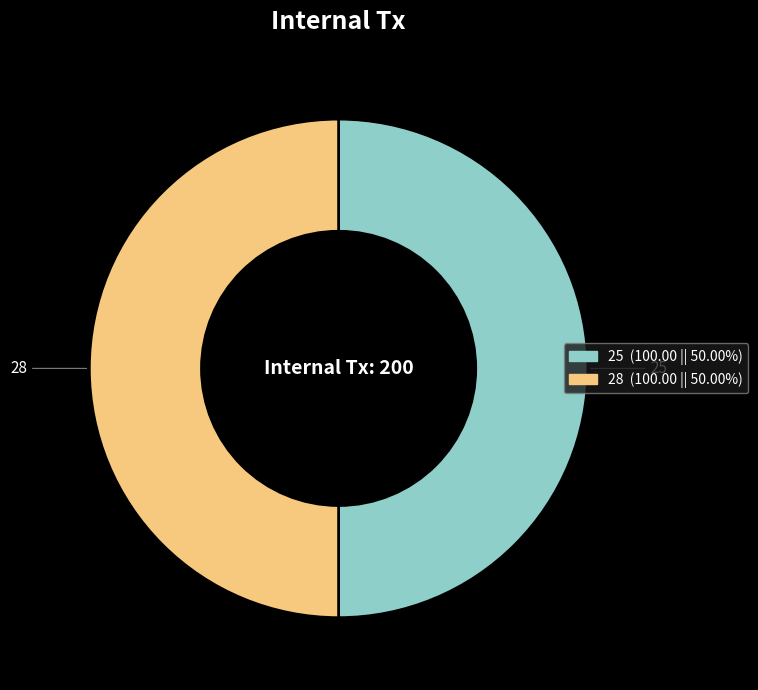

What is the ratio of the value at 28 to the value at 25?

1.0